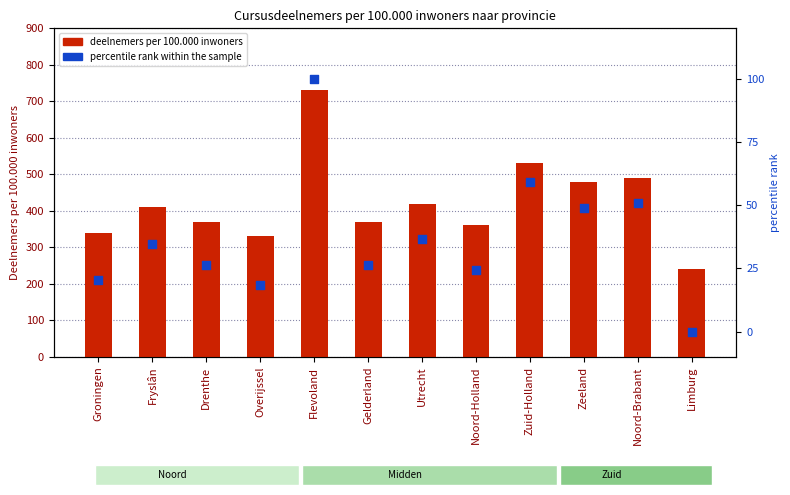

Which series has the largest total across all categories?

deelnemers per 100.000